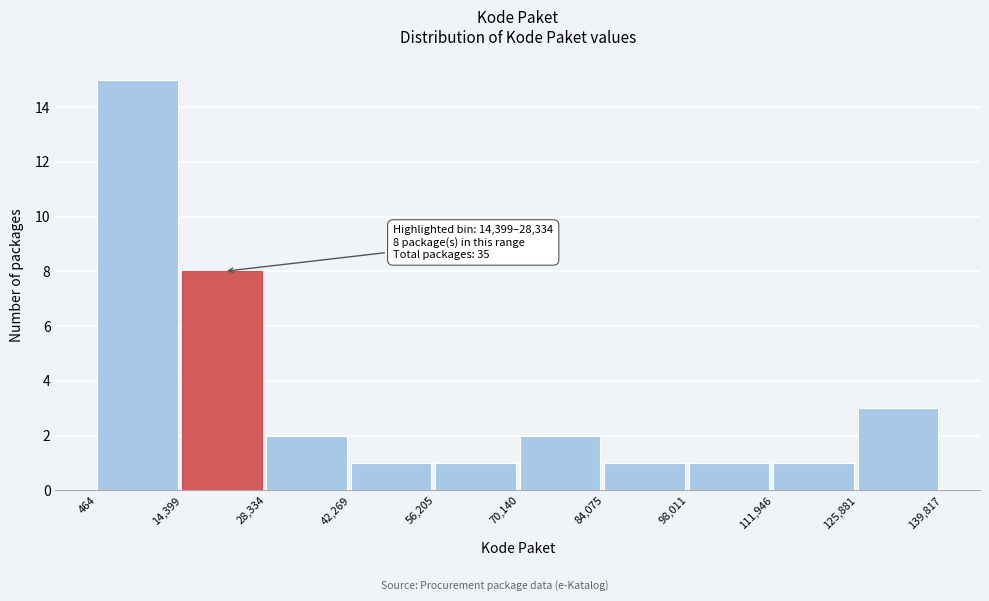

Over which range of the x-axis is the bar tallest?

464 to 14,399